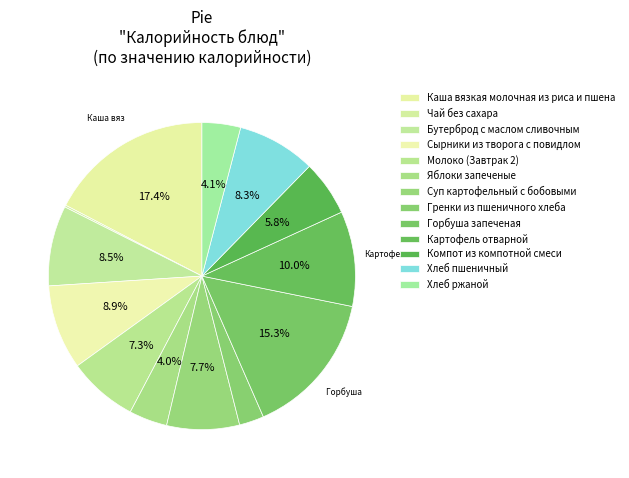

The Молоко (Завтрак 2) slice represents 18% of the pie. True or false?

False